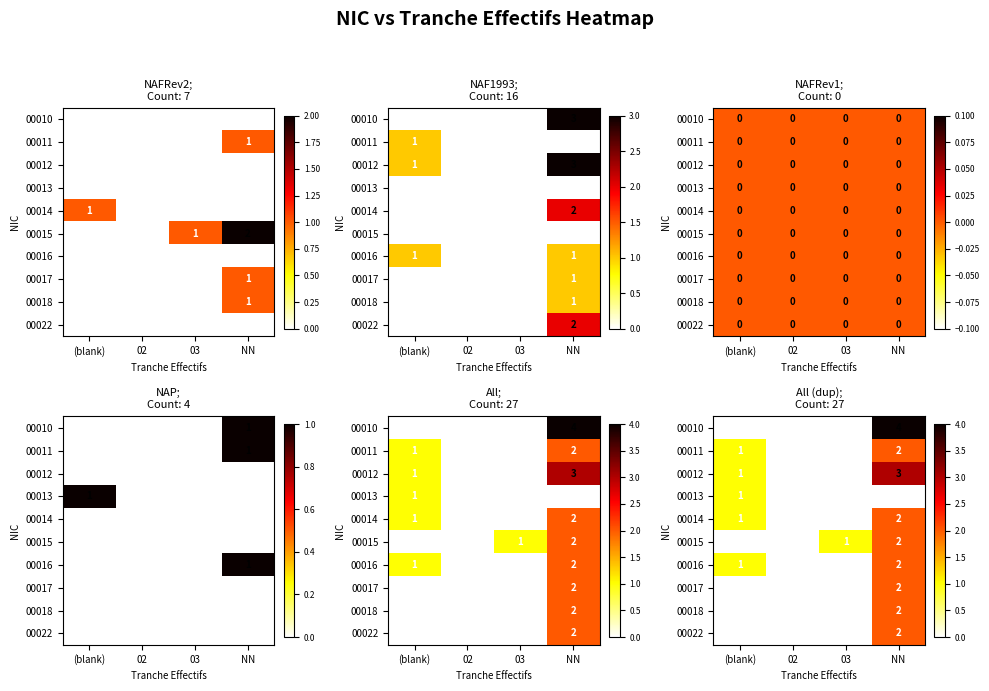

Where does the 00014 series first go above 1?

NN